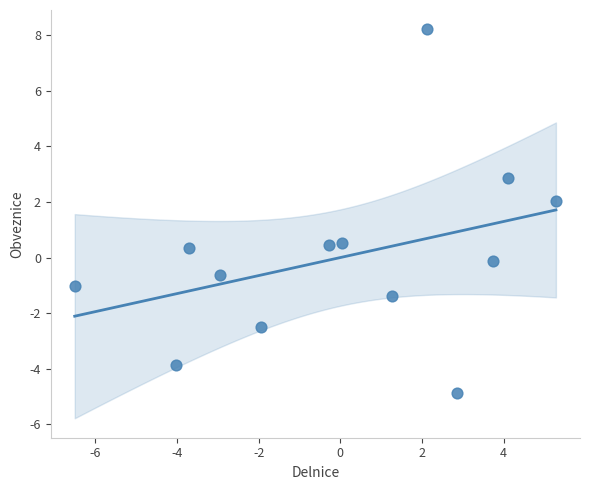

What is the range of X values (max minus min)?

11.8